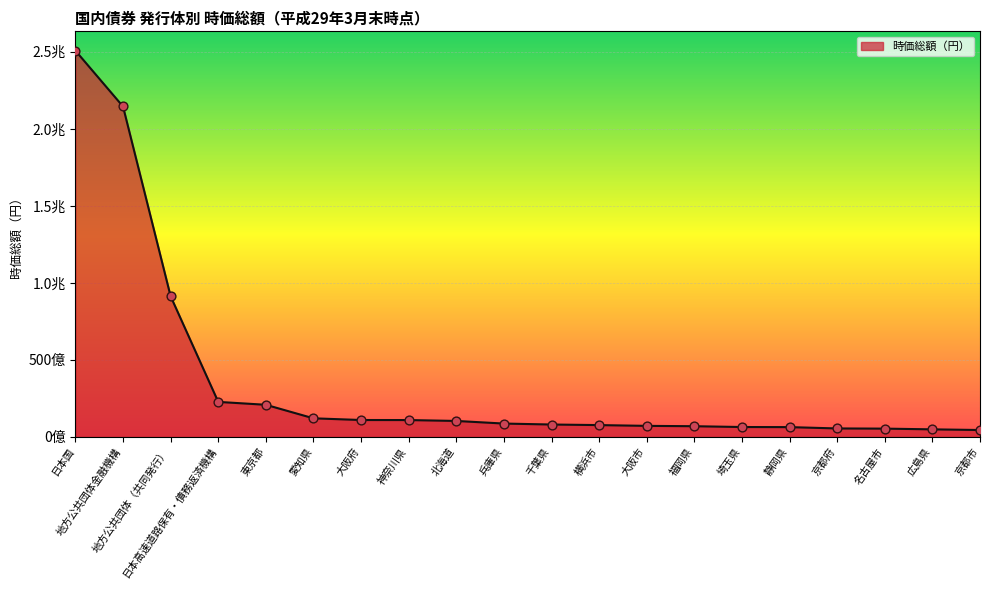

Does the chart have visible grid lines?

Yes